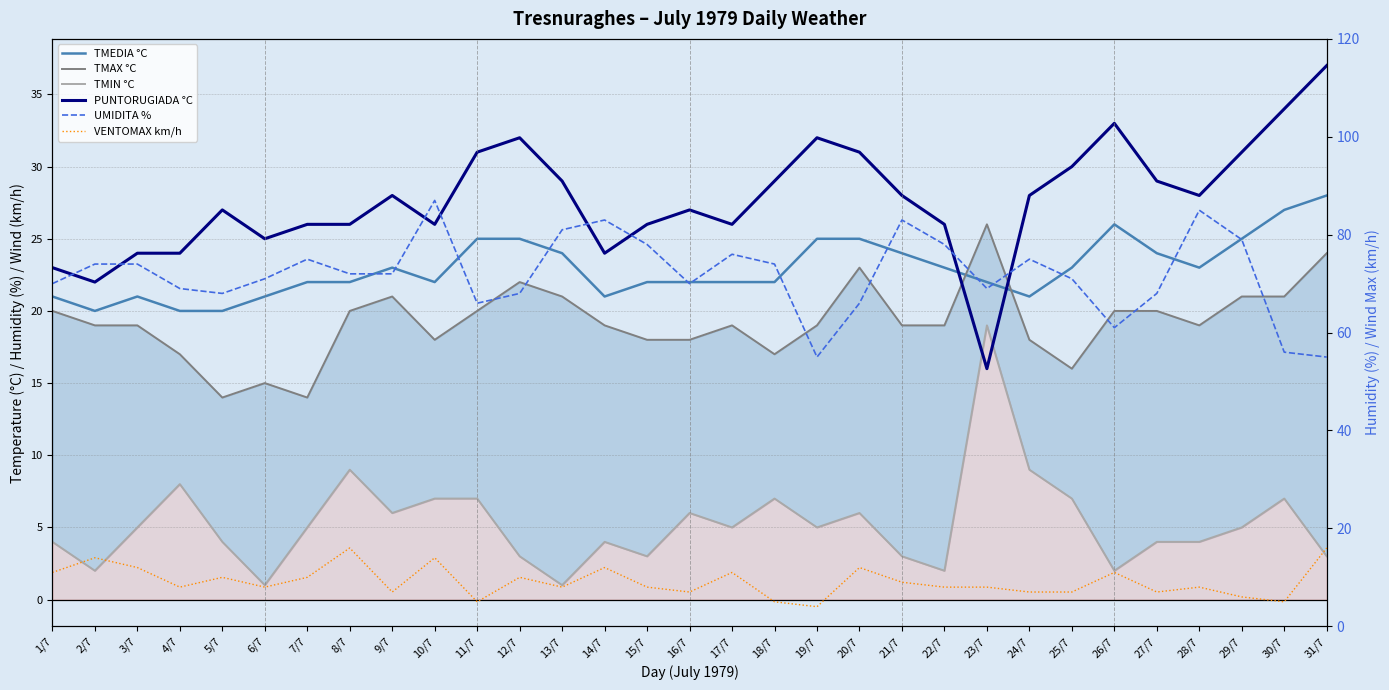

Which series has the largest range (max minus min)?

UMIDITA %